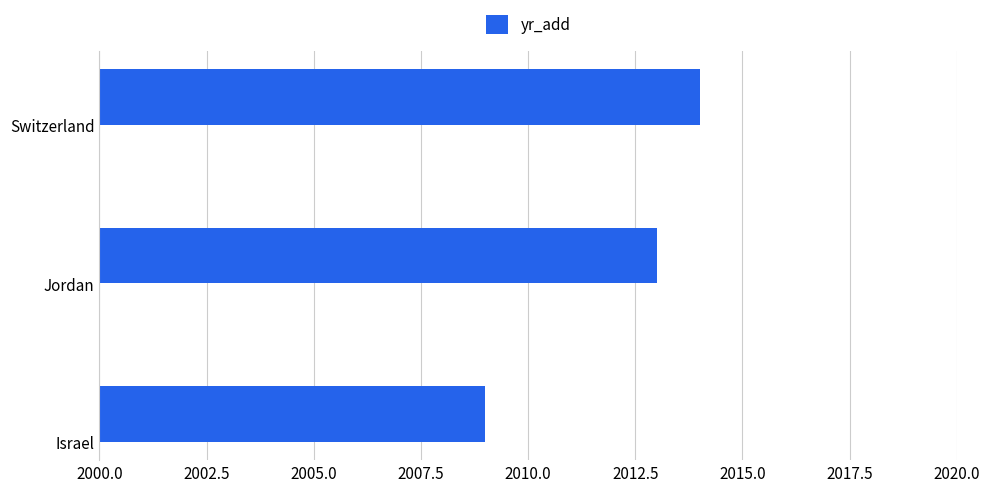

How many values are below 2013?

1